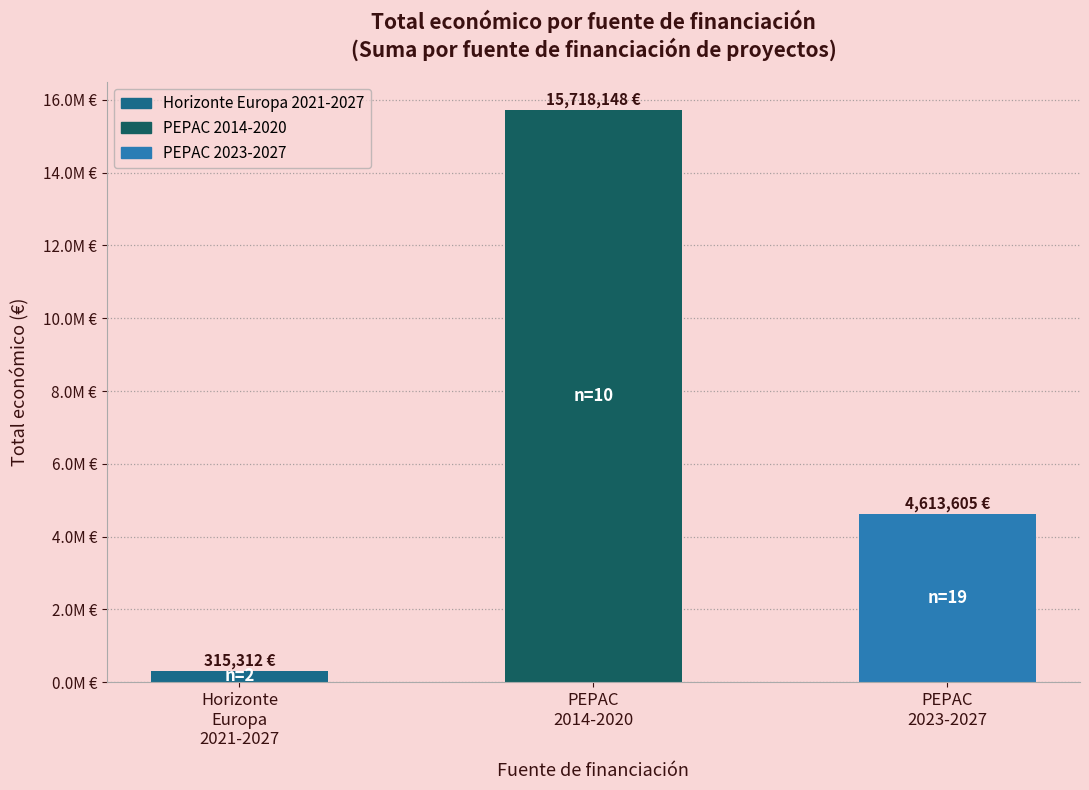

True or false: the data shows 4613605 at PEPAC
2023-2027.

True